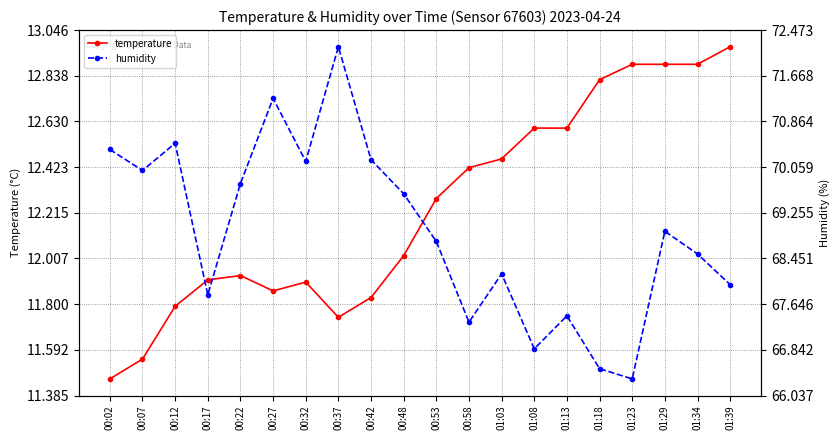

Between 00:17 and 01:39, which series saw the biggest shift?

temperature